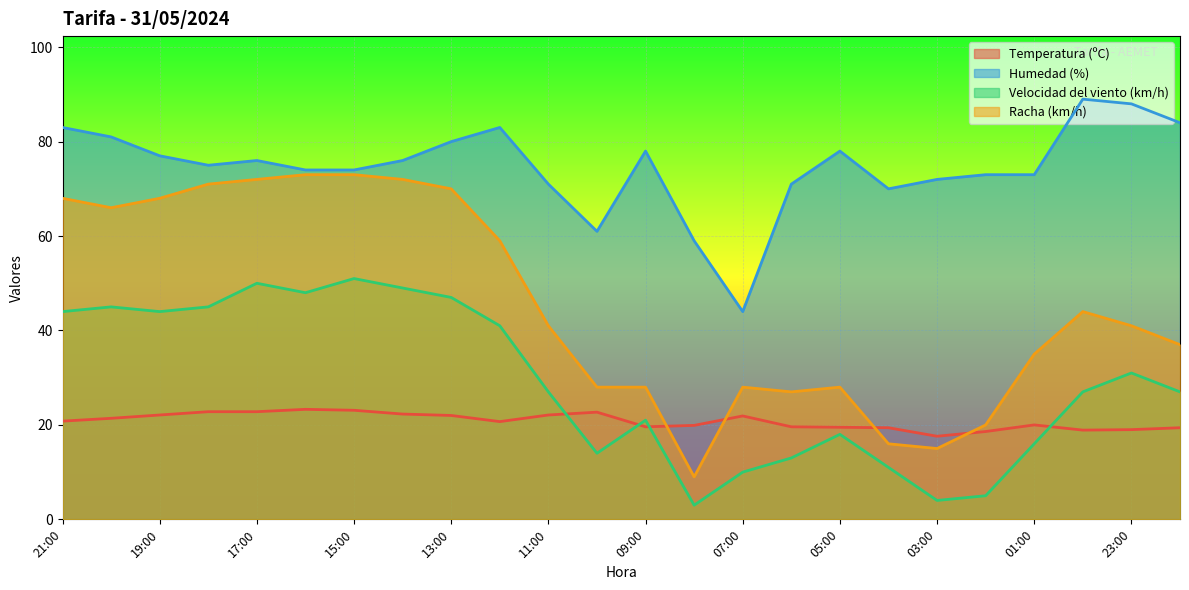

What is the maximum value for Temperatura (ºC)?

23.3